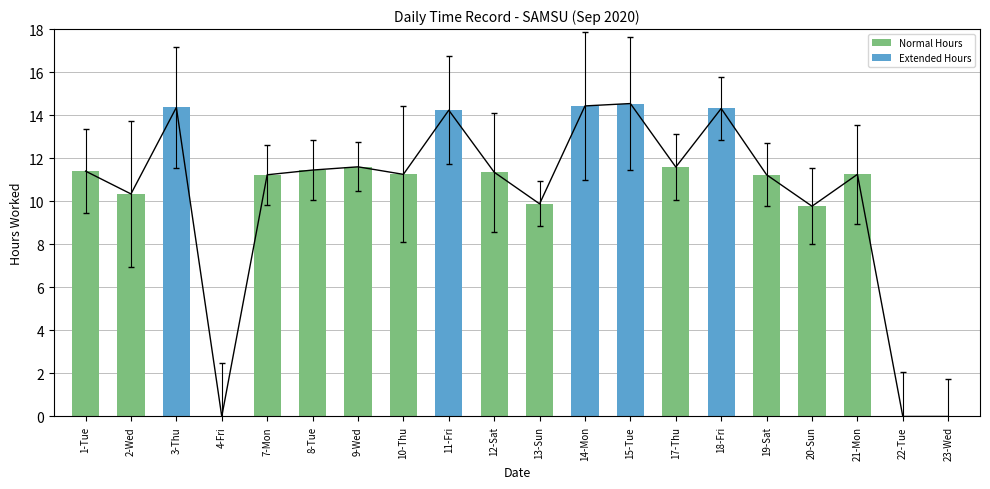

What is the difference between the highest and lowest values at 3-Thu?

14.4